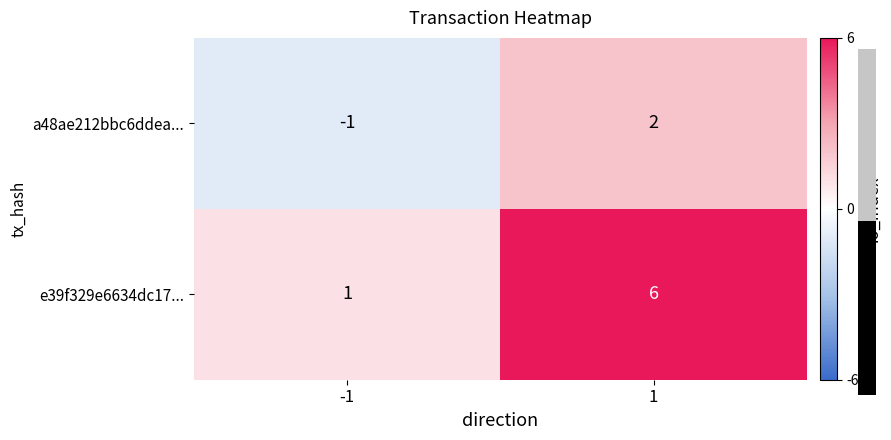

Rank the series at -1 from highest to lowest value.

e39f329e6634dc17..., a48ae212bbc6ddea...